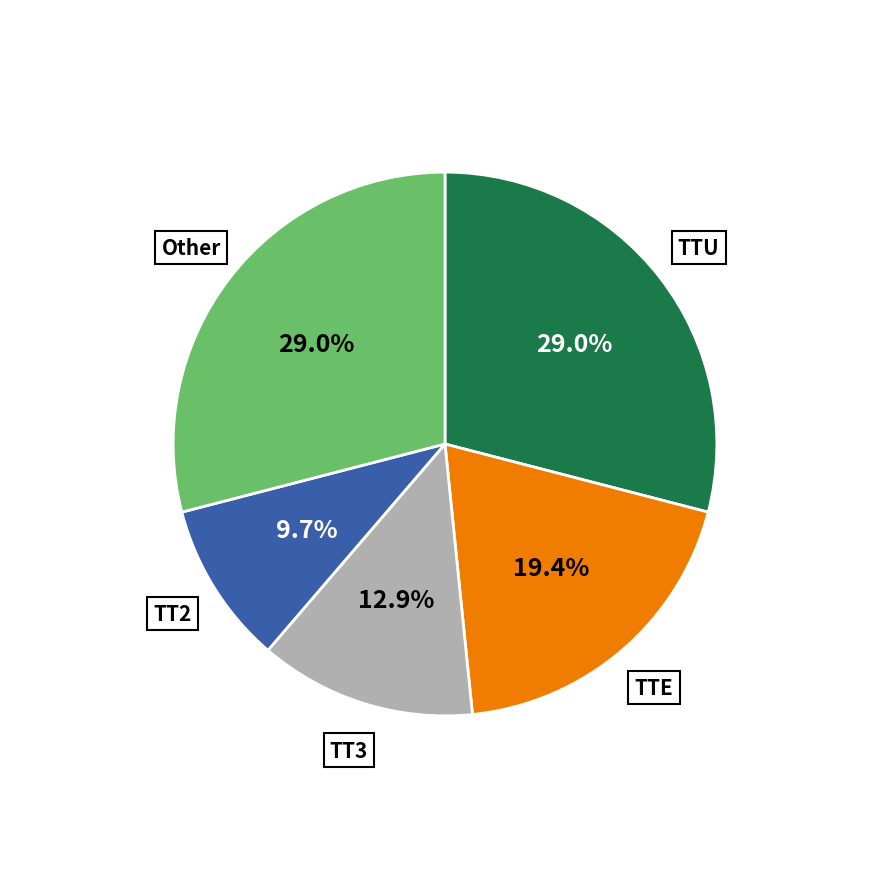

To the nearest percent, what portion does Other represent?

29%